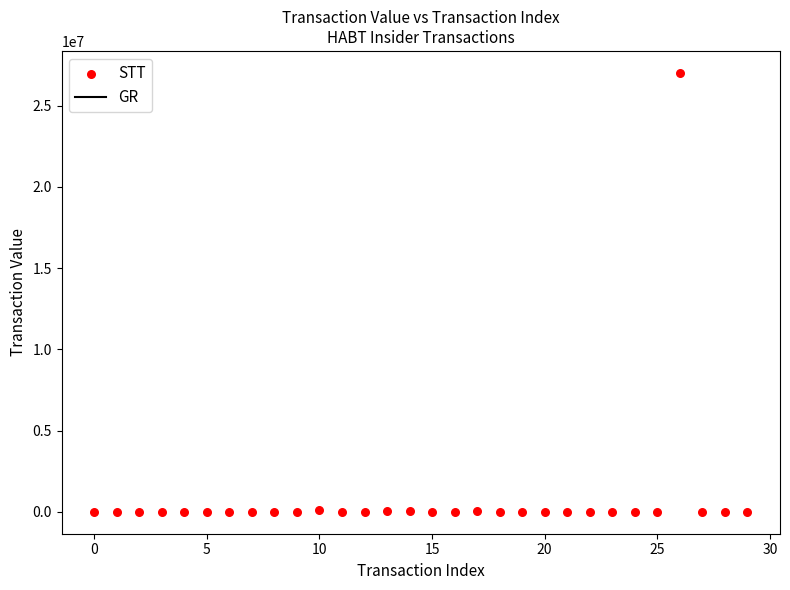

What is the range of Y values (max minus min)?

26999350